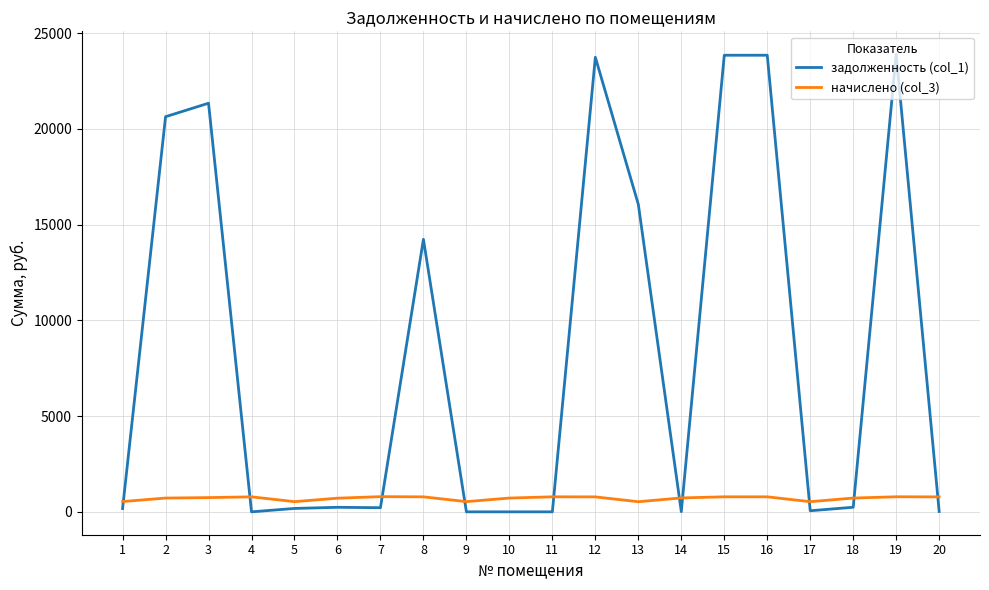

After their last crossing, which series has the higher values: начислено (col_3) or задолженность (col_1)?

начислено (col_3)